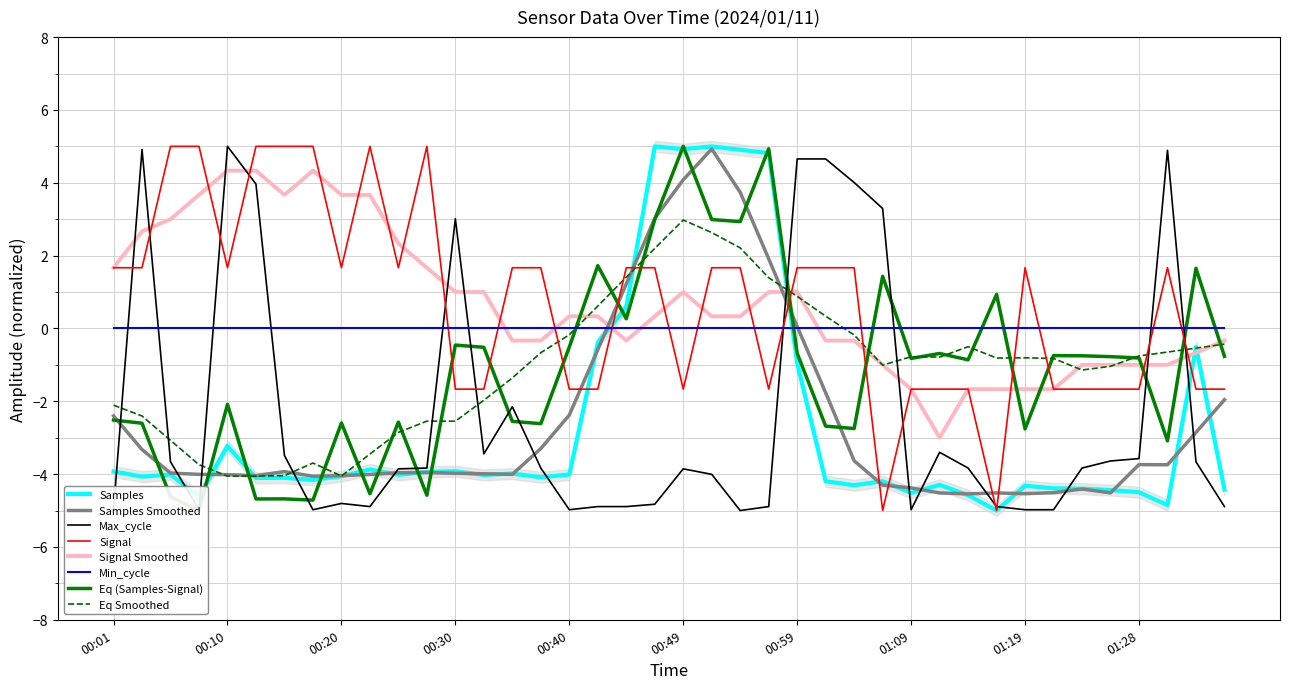

How many values in Samples are below zero?

34